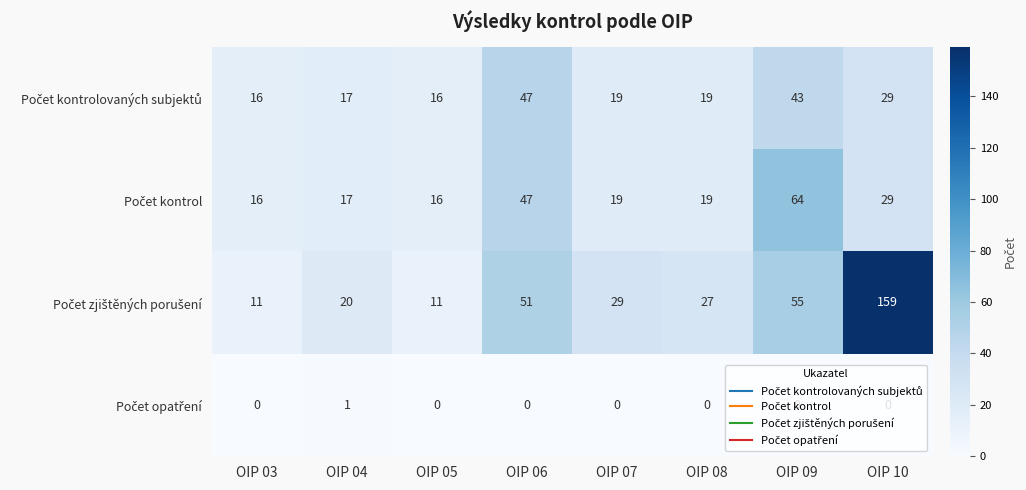

How many series are shown in this chart?

4